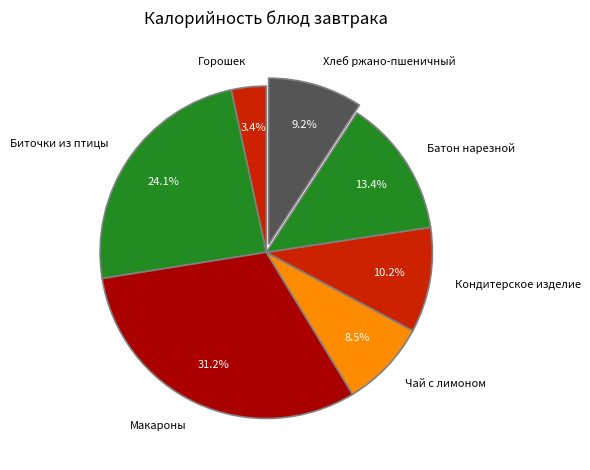

Which slice is the smallest?

Горошек